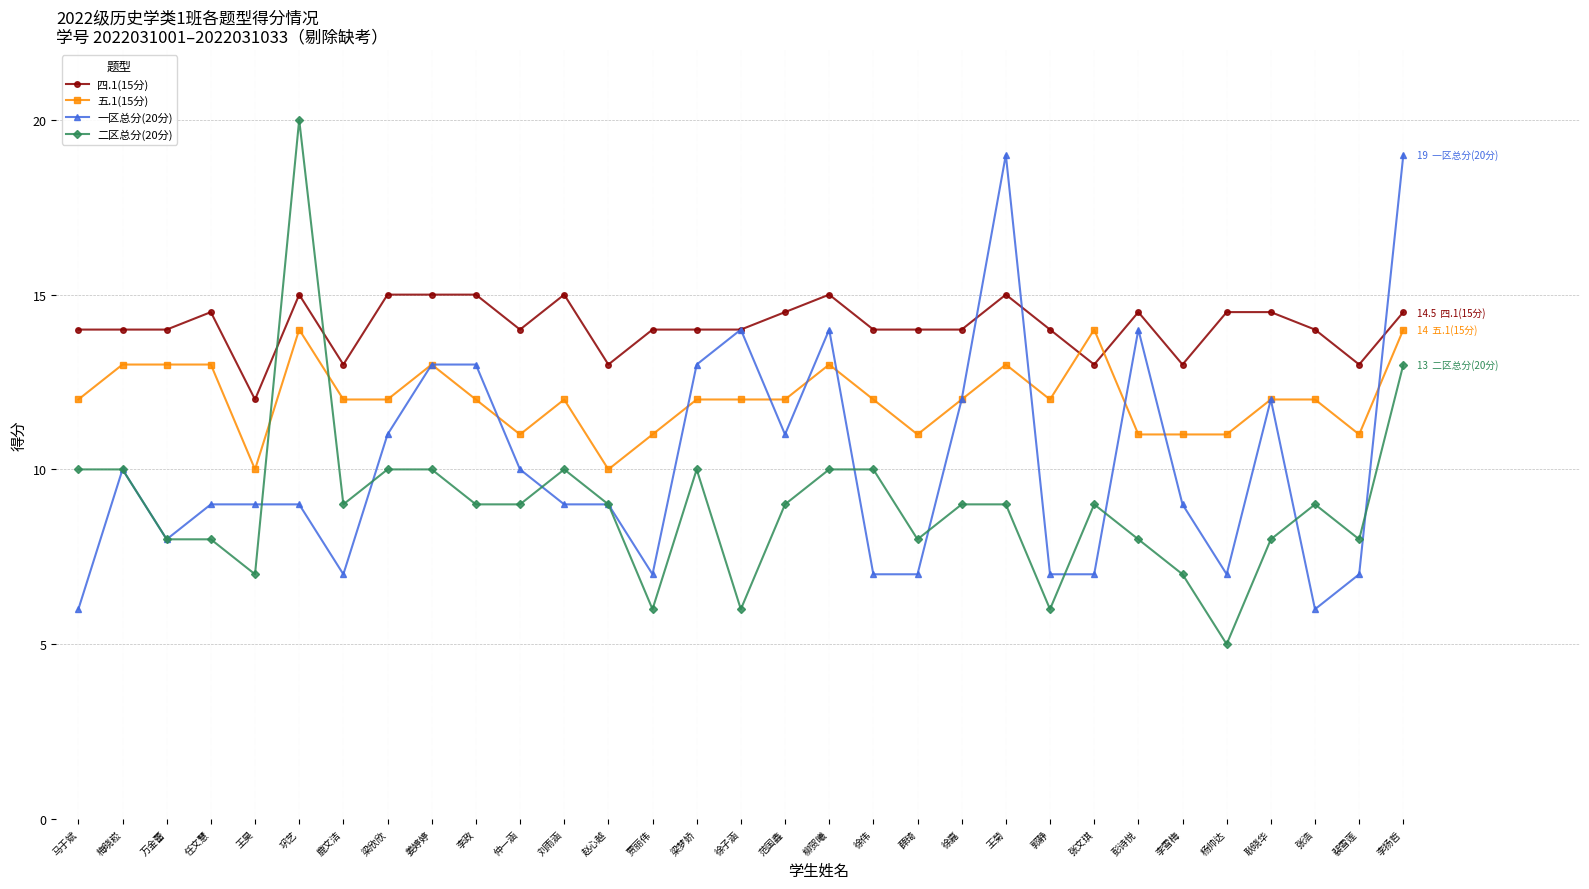

Reading left to right, list all the values displayed in this chart.

四.1(15分): 14.0	14.0	14.0	14.5	12.0	15.0	13.0	15.0	15.0	15.0	14.0	15.0	13.0	14.0	14.0	14.0	14.5	15.0	14.0	14.0	14.0	15.0	14.0	13.0	14.5	13.0	14.5	14.5	14.0	13.0	14.5
五.1(15分): 12.0	13.0	13.0	13.0	10.0	14.0	12.0	12.0	13.0	12.0	11.0	12.0	10.0	11.0	12.0	12.0	12.0	13.0	12.0	11.0	12.0	13.0	12.0	14.0	11.0	11.0	11.0	12.0	12.0	11.0	14.0
一区总分(20分): 6.0	10.0	8.0	9.0	9.0	9.0	7.0	11.0	13.0	13.0	10.0	9.0	9.0	7.0	13.0	14.0	11.0	14.0	7.0	7.0	12.0	19.0	7.0	7.0	14.0	9.0	7.0	12.0	6.0	7.0	19.0
二区总分(20分): 10.0	10.0	8.0	8.0	7.0	20.0	9.0	10.0	10.0	9.0	9.0	10.0	9.0	6.0	10.0	6.0	9.0	10.0	10.0	8.0	9.0	9.0	6.0	9.0	8.0	7.0	5.0	8.0	9.0	8.0	13.0